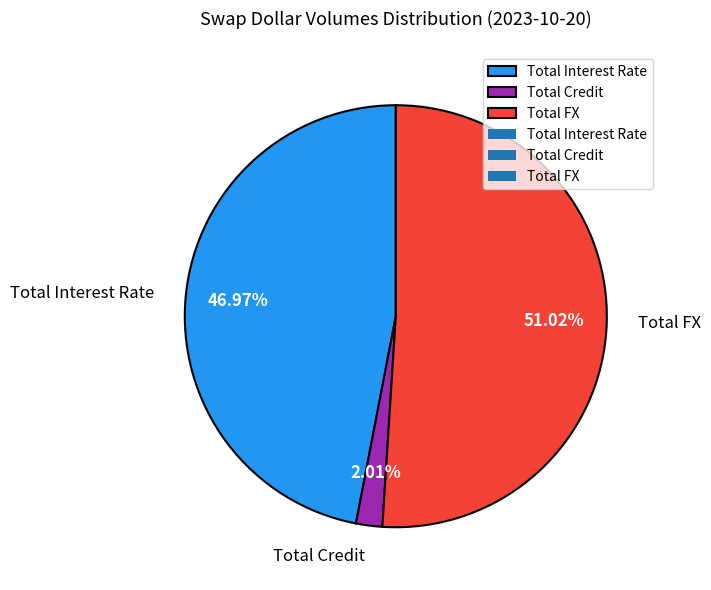

Which category has the biggest portion of the pie?

Total FX